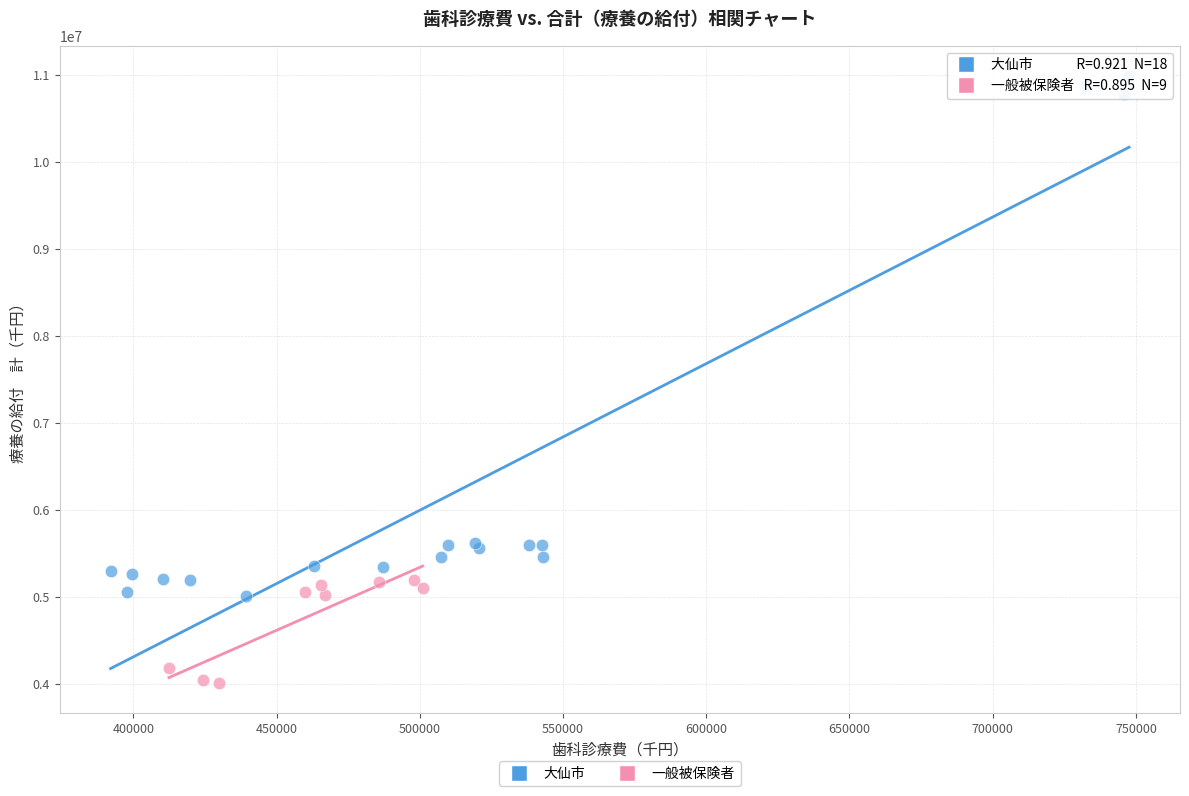

Which series has the widest spread of Y values?

大仙市